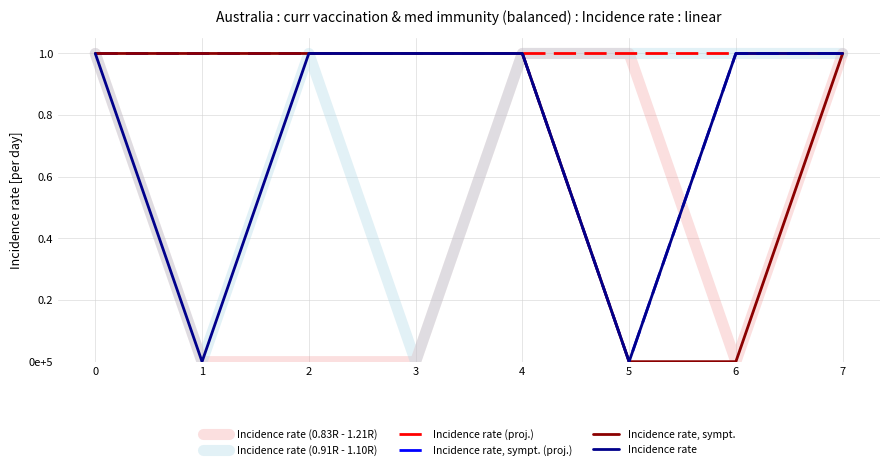

Reading left to right, extract all data points from this chart.

Incidence rate (0.83R - 1.21R): 1	0	0	0	1	1	0	1
Incidence rate (0.91R - 1.10R): 1	0	1	0	1	1	1	1
Incidence rate (proj.): 1	1	1	1	1	1	1	1
Incidence rate, sympt. (proj.): 1	1	1	1	1	0	1	1
Incidence rate, sympt.: 1	1	1	1	1	0	0	1
Incidence rate: 1	0	1	1	1	0	1	1